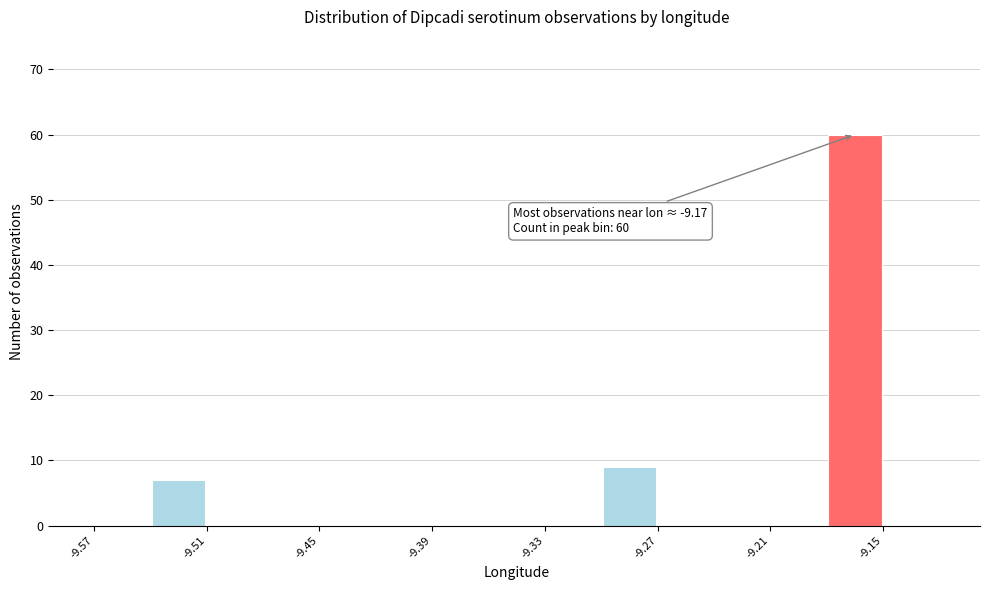

Read against the x-axis, roughly where is the centre of the tallest bar?

-9.17